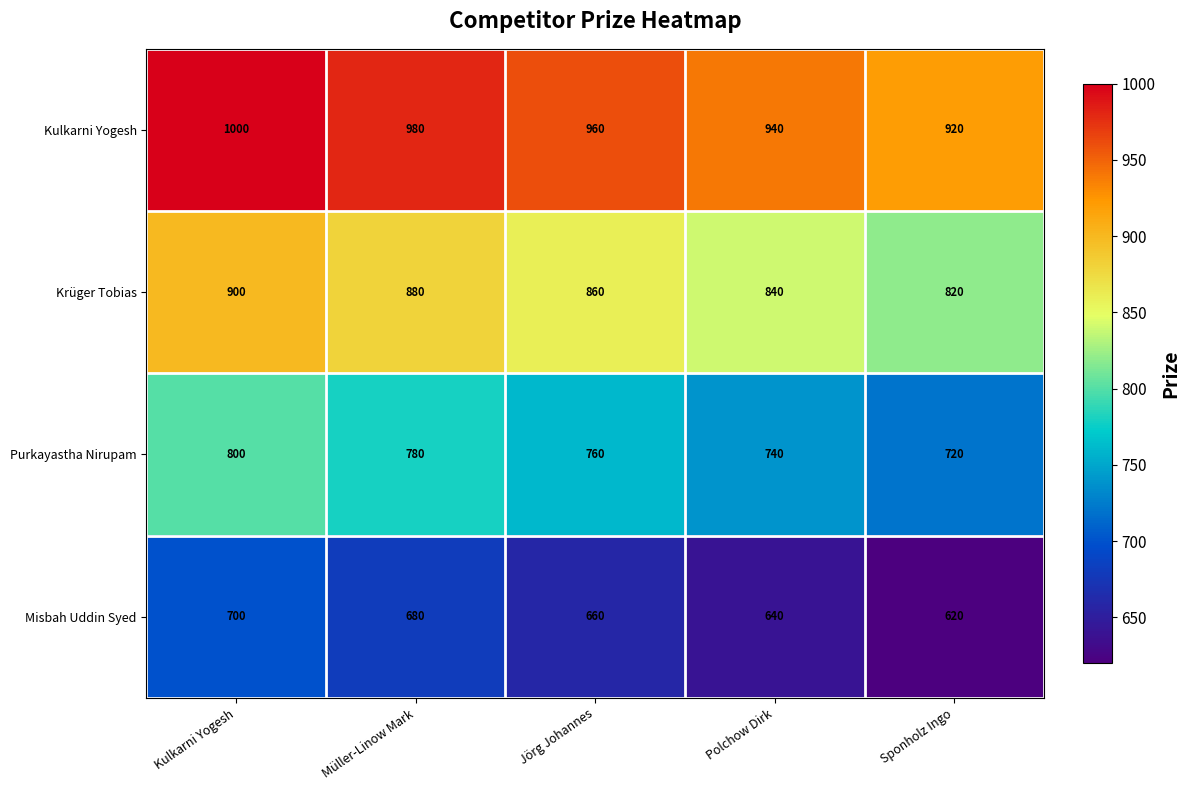

What is the difference between the Krüger Tobias values at Müller-Linow Mark and Jörg Johannes?

20